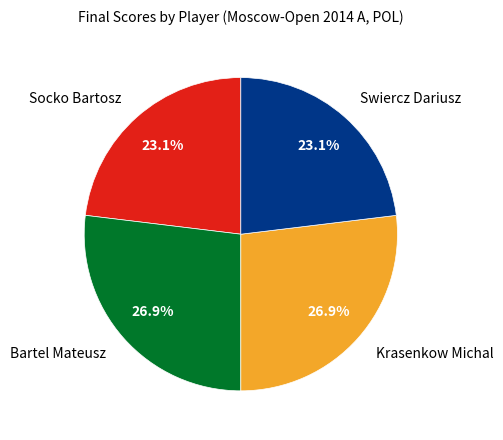

Combined, do Bartel Mateusz and Krasenkow Michal account for over 50%?

Yes